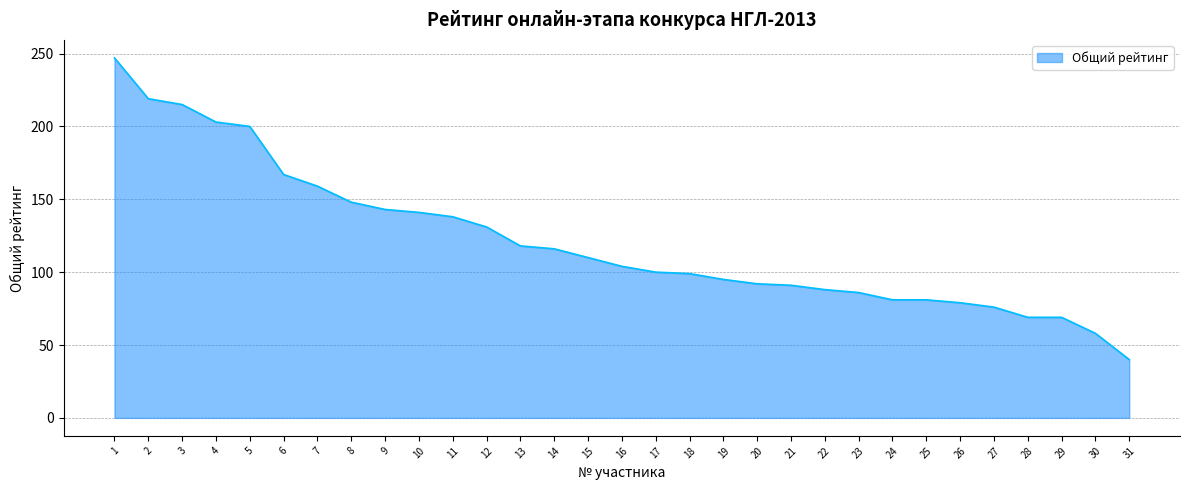

What is the maximum value shown in the chart?

247